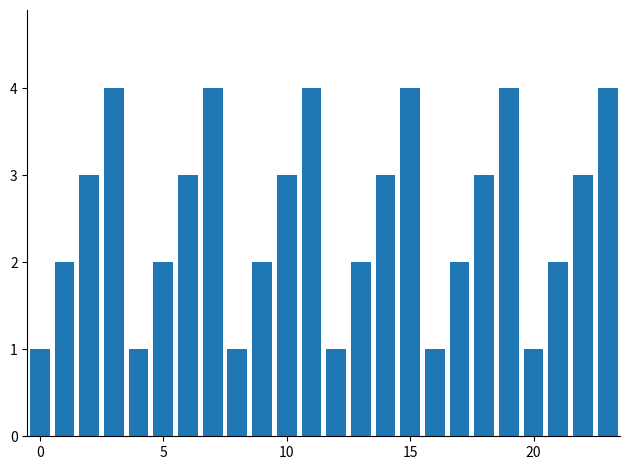

Count the values in the range 2 to 4.

18